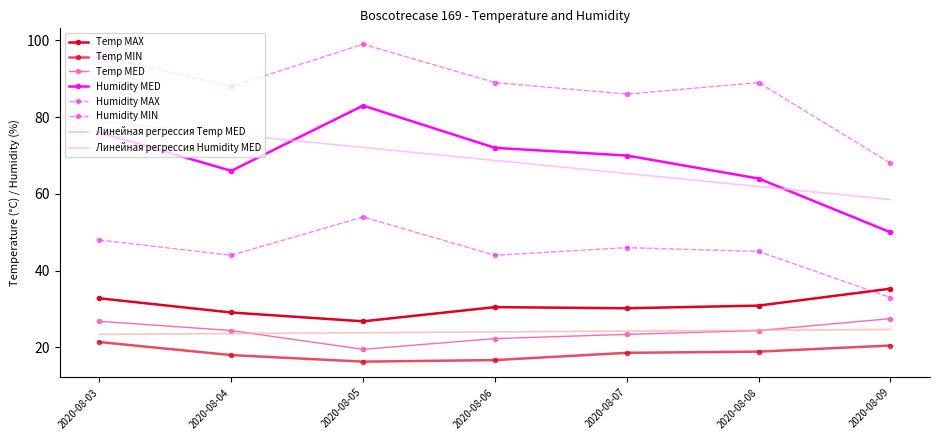

What value does the Humidity MED series have at 2020-08-05?

83.0